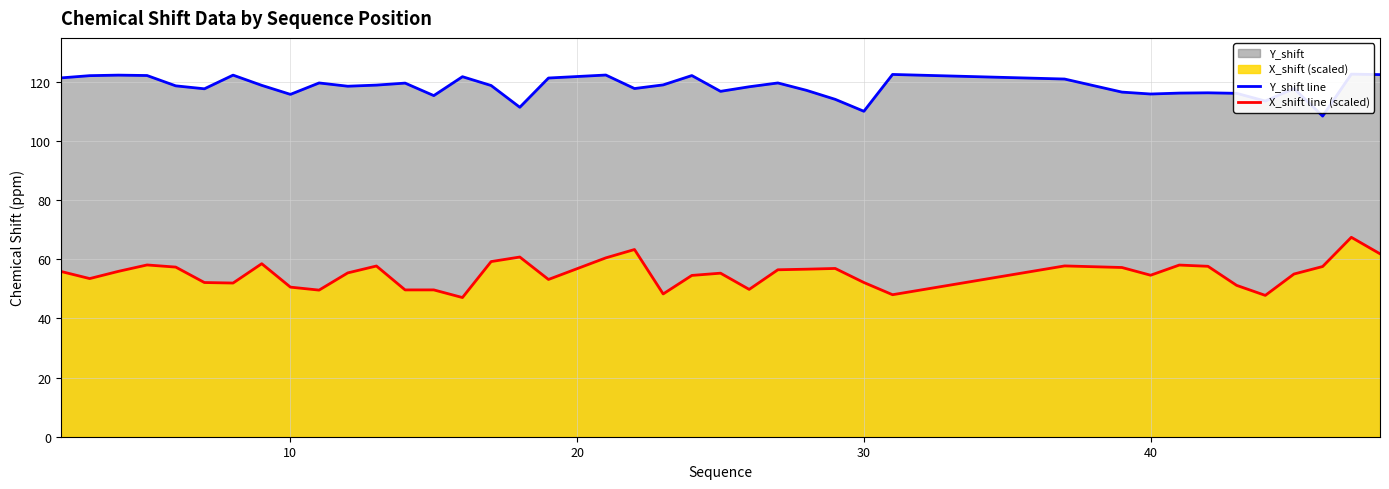

Rank the series by their average value, from highest to lowest.

Y_shift line, X_shift line (scaled)